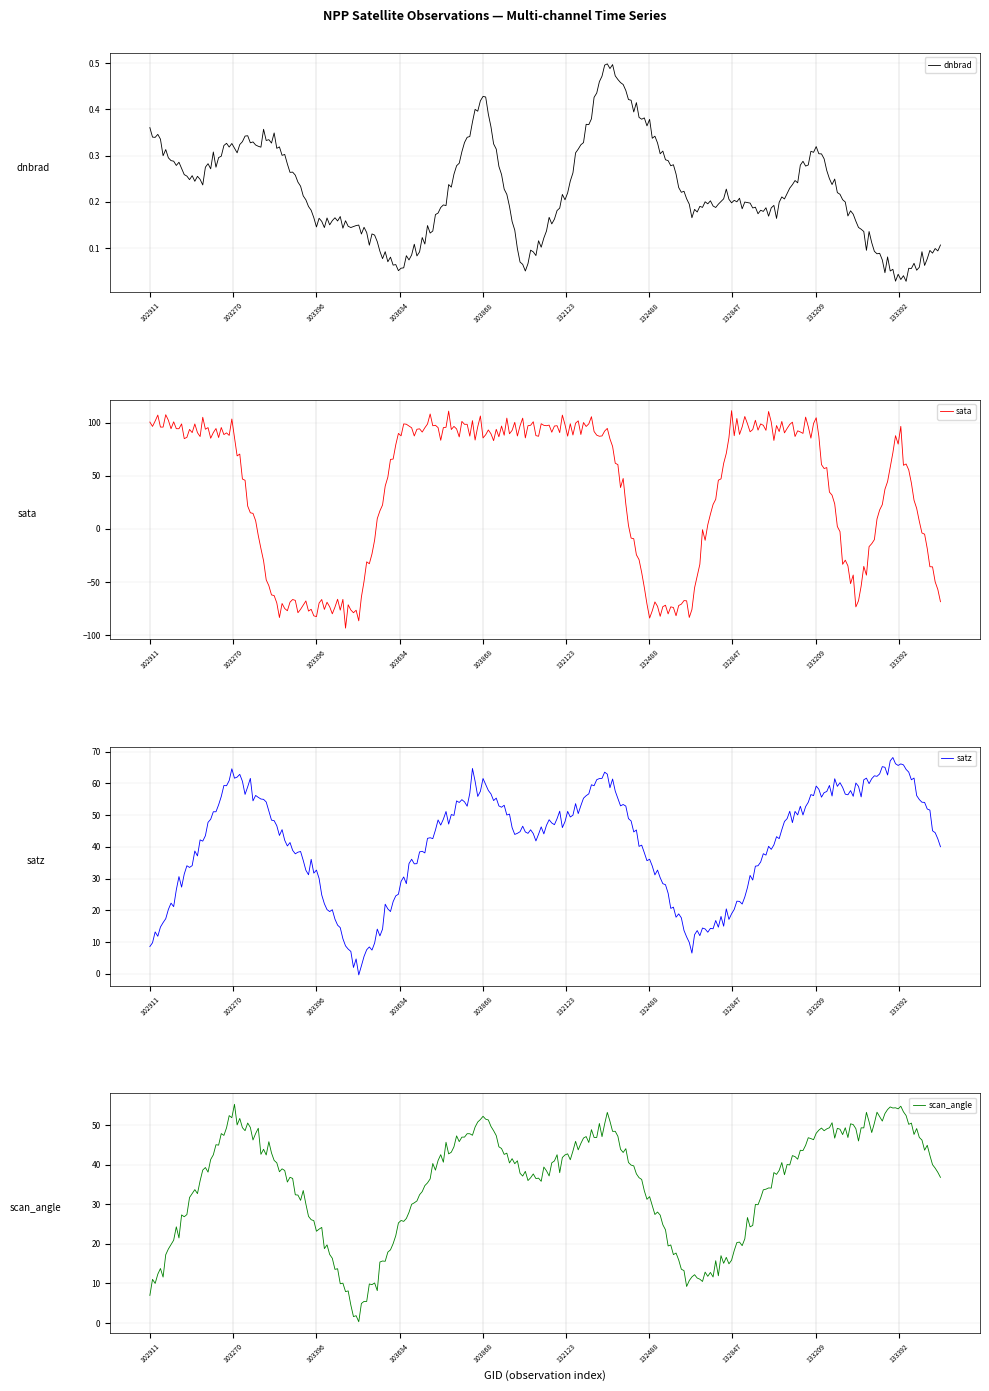

What is the difference between the highest and lowest values at 103634?

97.1